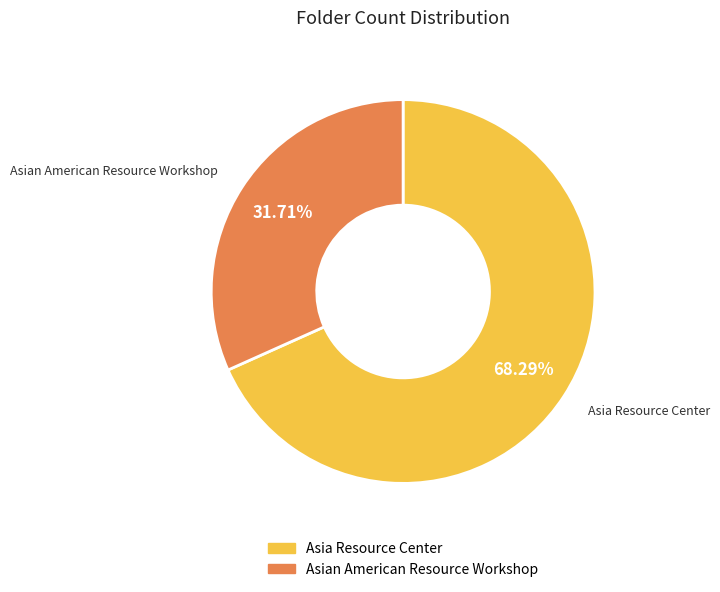

How many segments does this pie chart have?

2